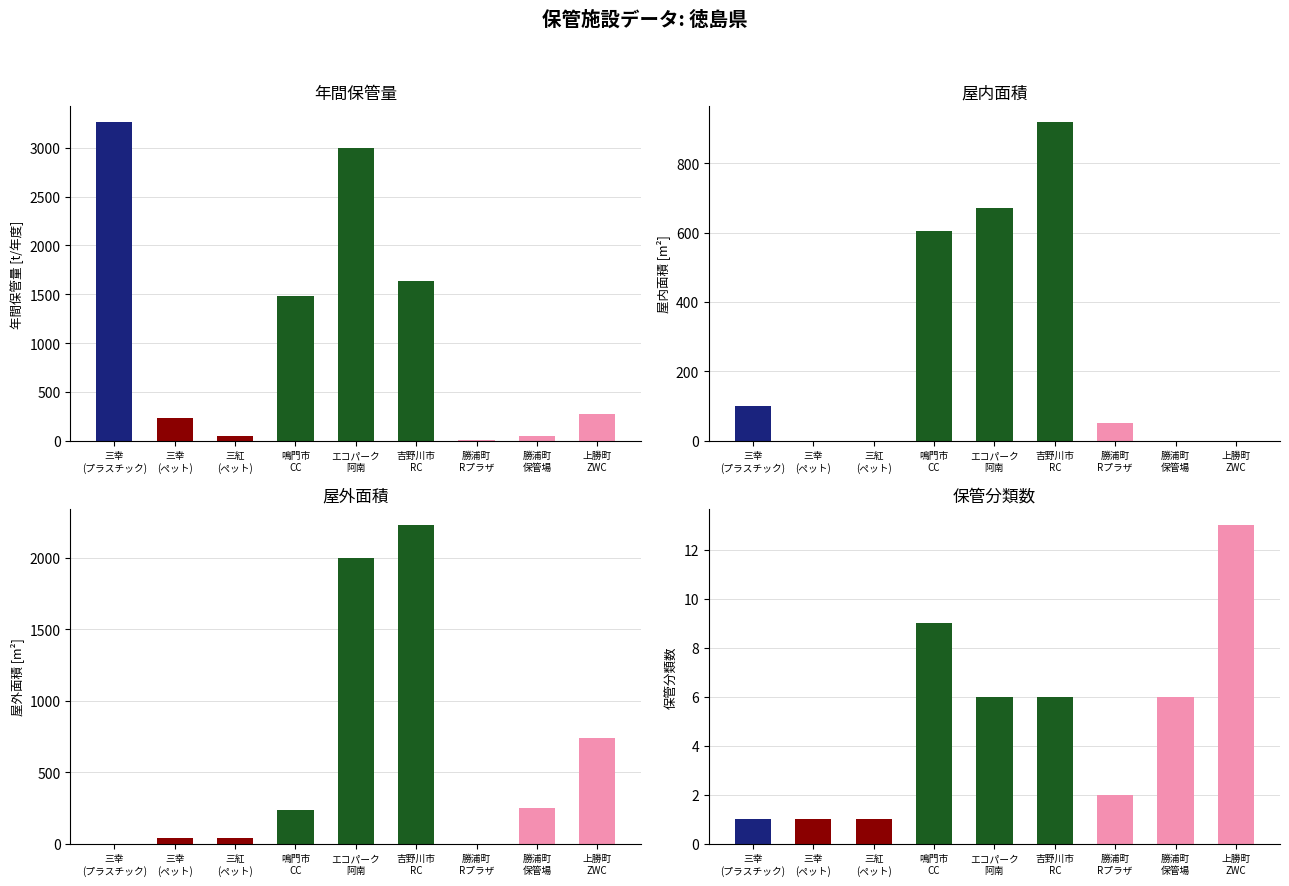

Reading left to right, list all the values displayed in this chart.

年間保管量_t: 3263	229	48	1478	3002	1631	10	50	269
屋内面積_m2: 100	0	0	604	671	918	50	0	0
屋外面積_m2: 0	39	39	234	2000	2228	0	250	737
保管分類数: 1	1	1	9	6	6	2	6	13